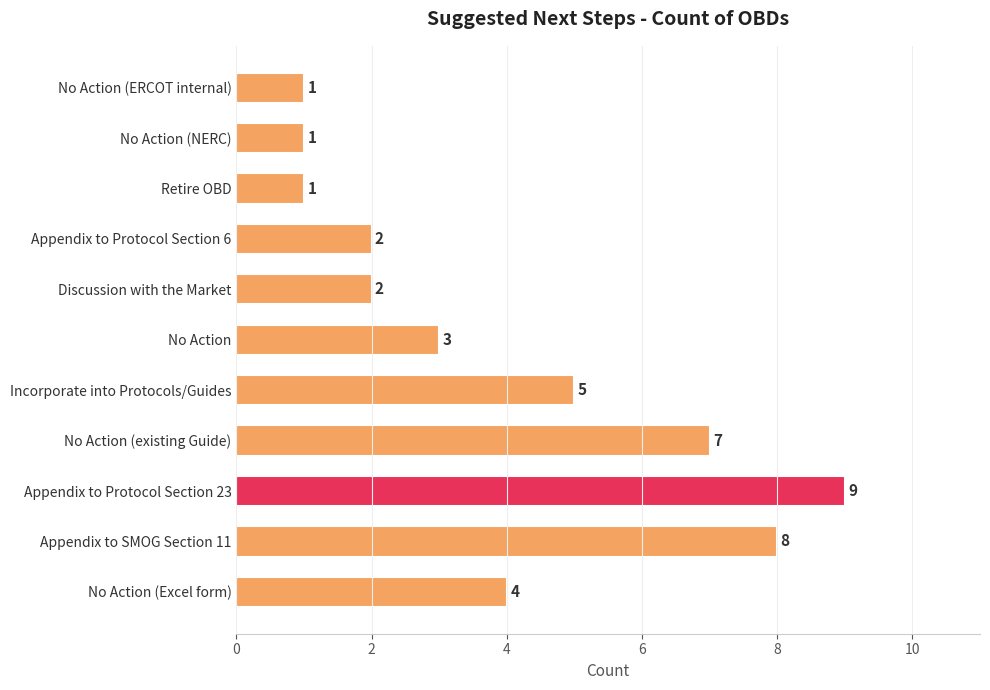

Reading top to bottom, extract all data points from this chart.

No Action (ERCOT internal)=1	No Action (NERC)=1	Retire OBD=1	Appendix to Protocol Section 6=2	Discussion with the Market=2	No Action=3	Incorporate into Protocols/Guides=5	No Action (existing Guide)=7	Appendix to Protocol Section 23=9	Appendix to SMOG Section 11=8	No Action (Excel form)=4